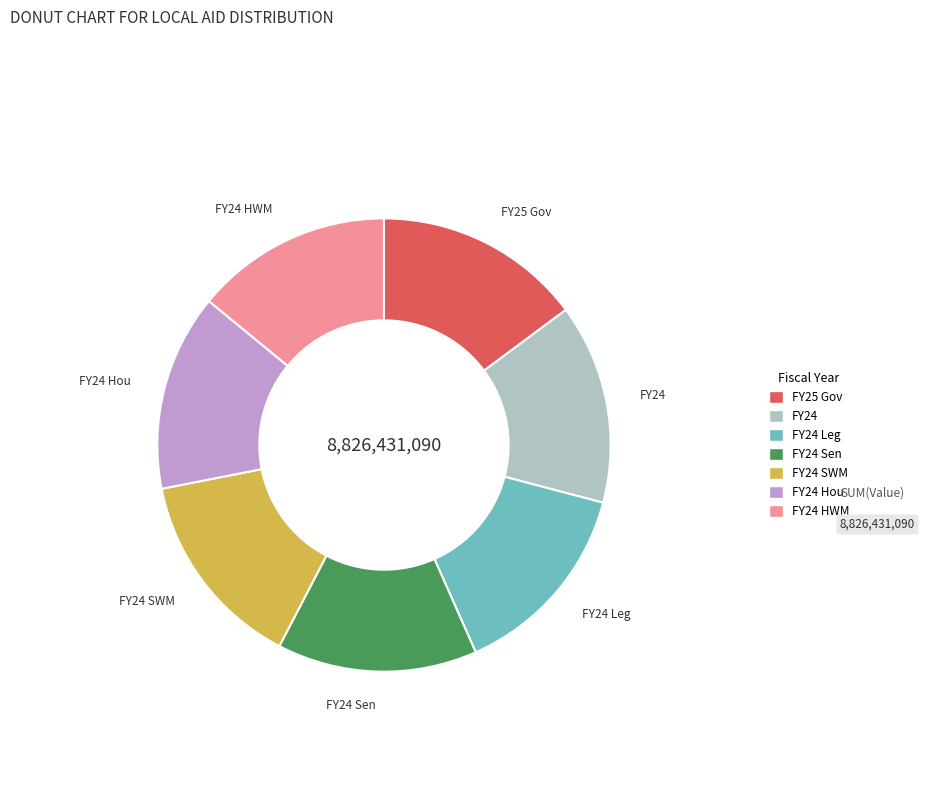

Is there a majority slice in this chart?

No